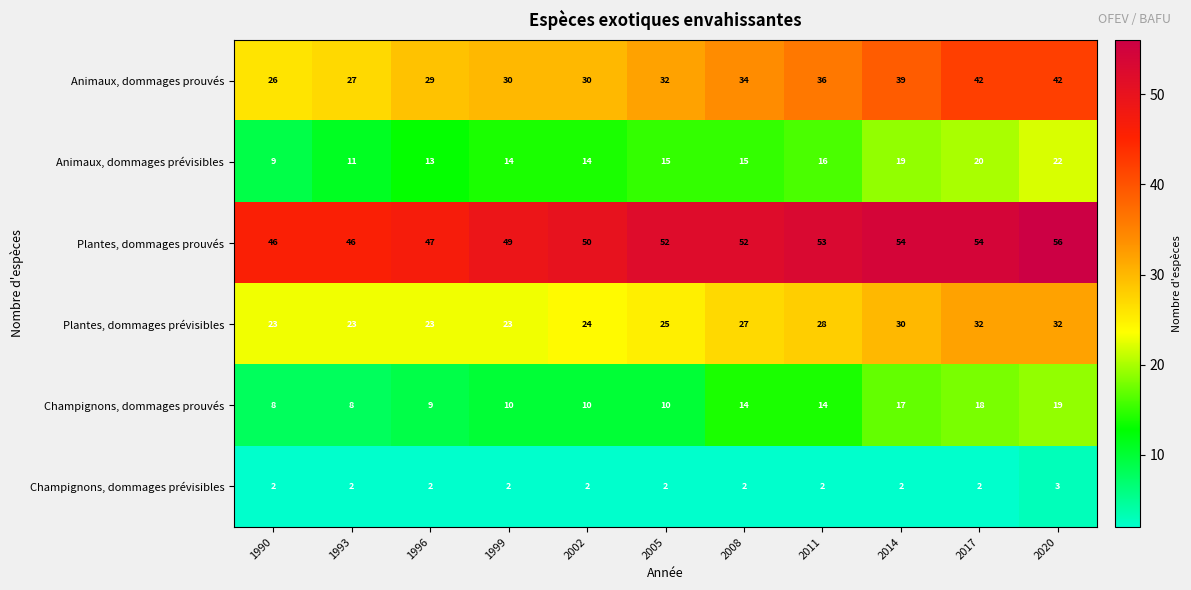

What is the difference between the highest and lowest values at 2014?

52